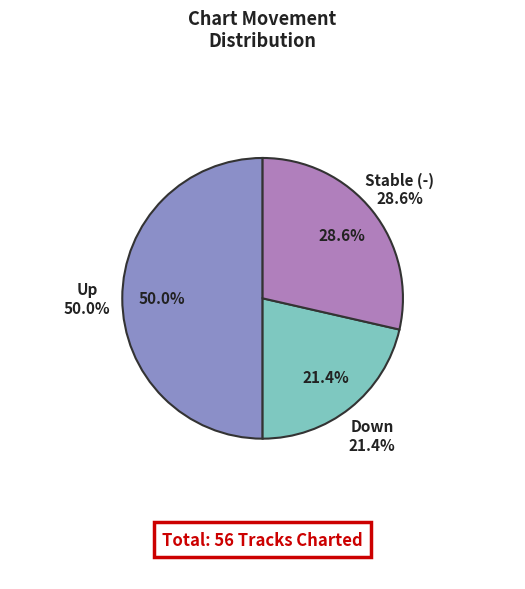

Does down account for over 50% of the chart?

No